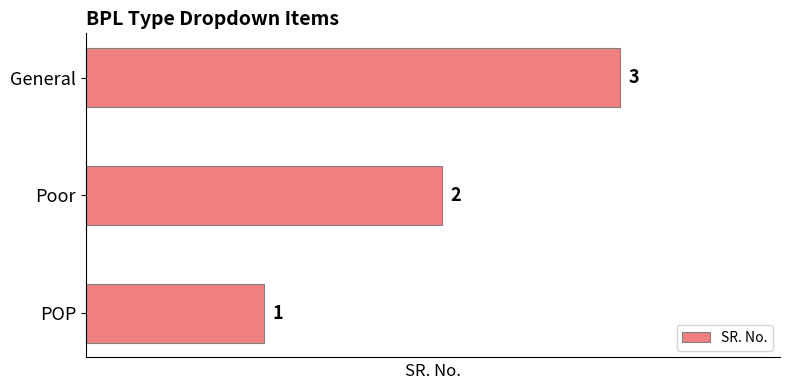

What is the maximum value shown in the chart?

3